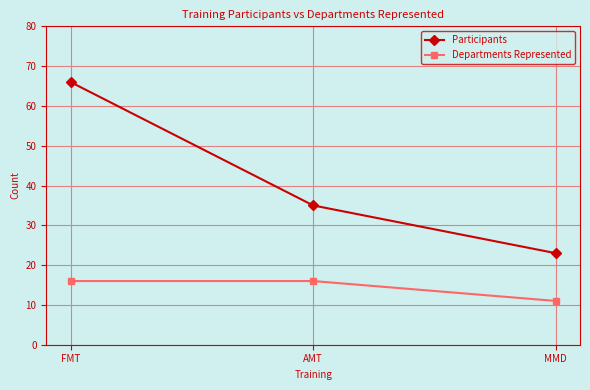

How many series are shown in this chart?

2